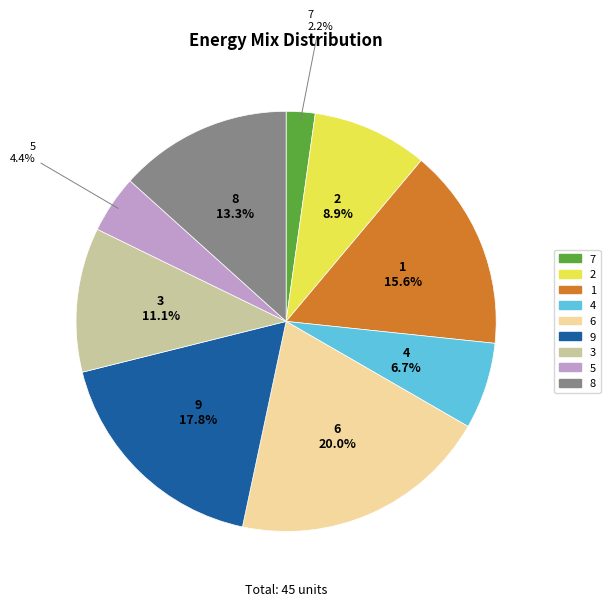

How many segments does this pie chart have?

9